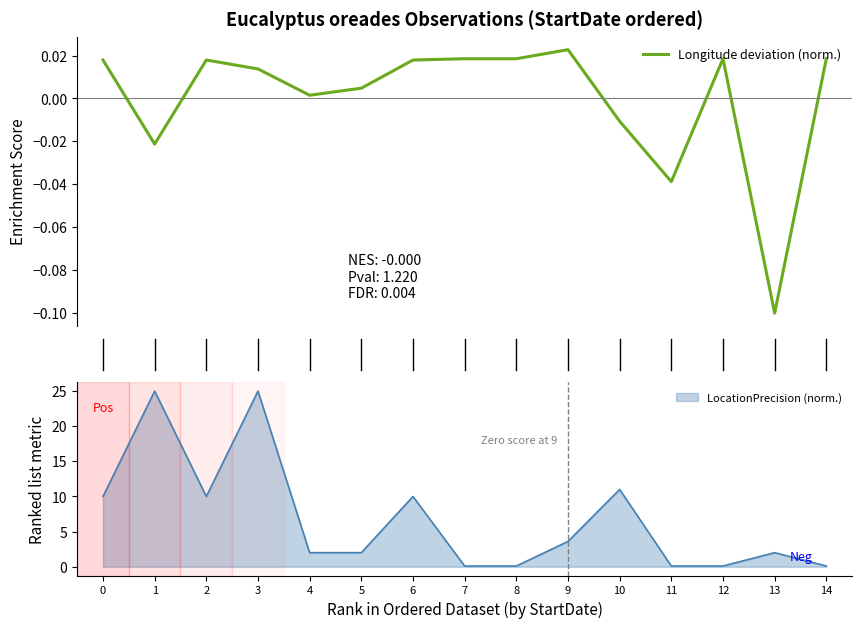

At which category does the data reach its first local valley?

1